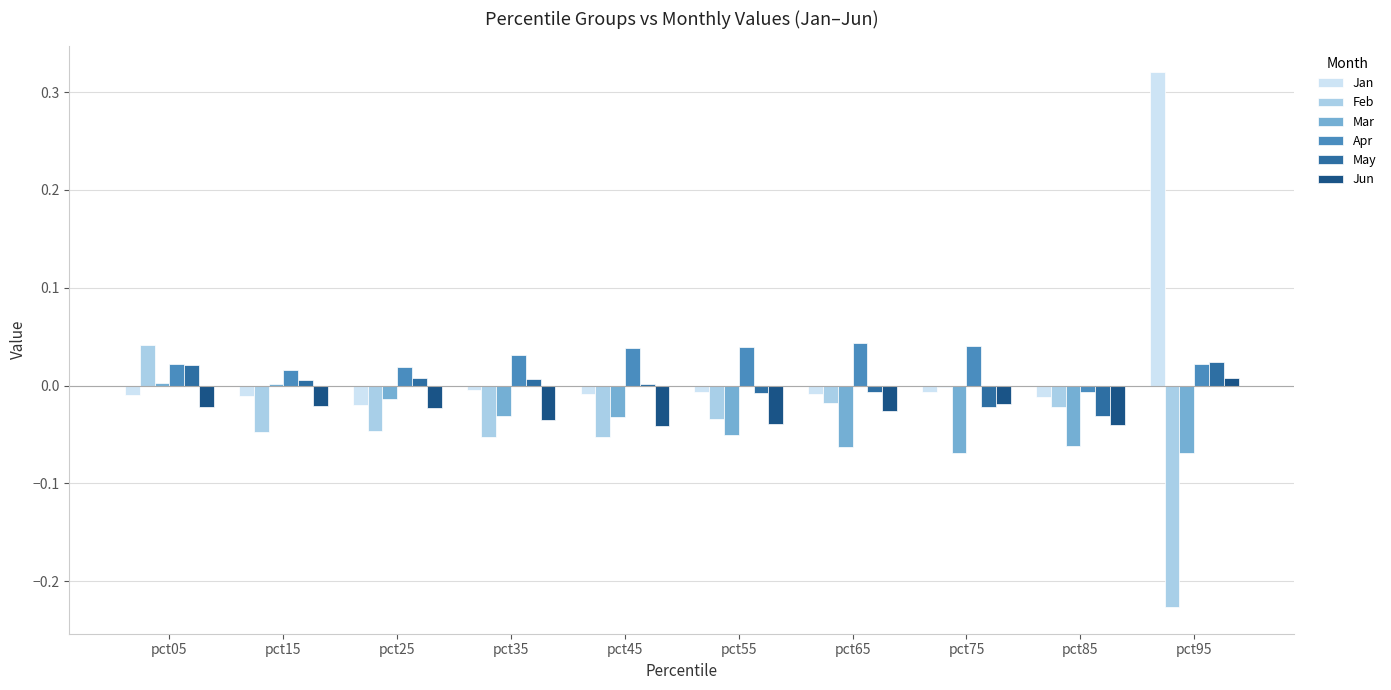

True or false: Jan has a value of 0.0 at pct05.

True